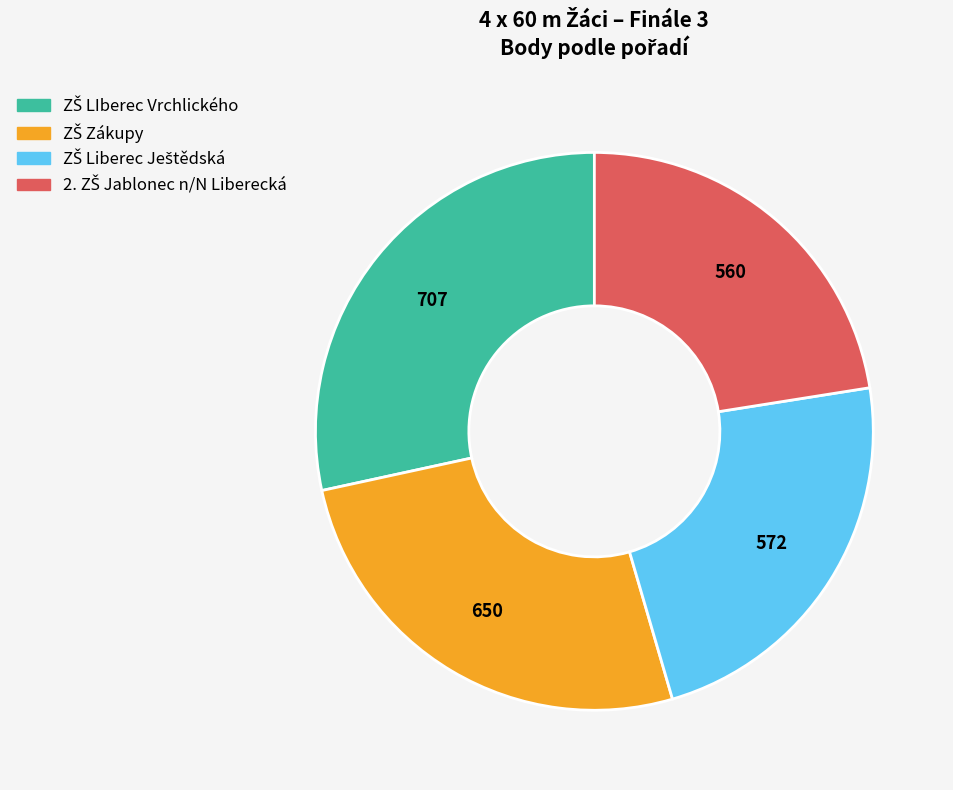

How many slices are in this pie chart?

4